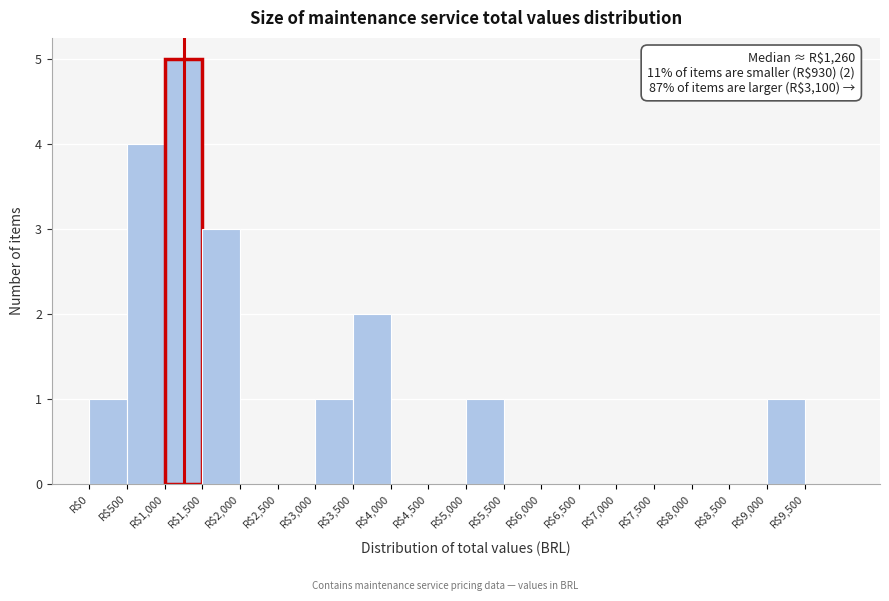

Which range on the x-axis has the tallest bar?

1000 to 1500